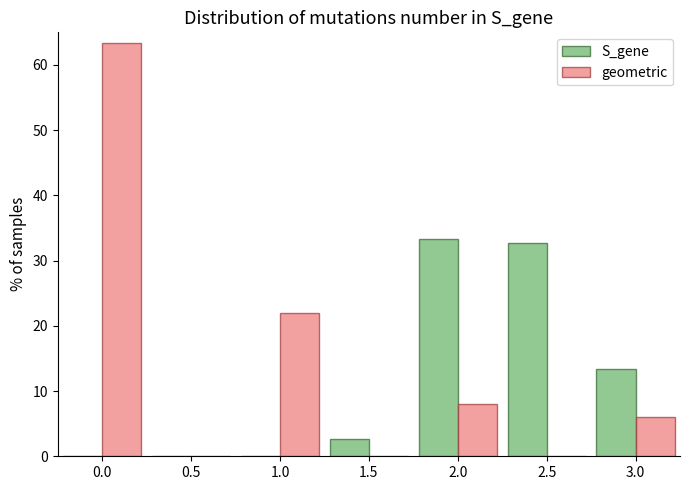

What is the height of the geometric bar covering 1.75 to 2.25 on the x-axis? The values are not printed on the chart, so give them approximately, as read against the axis.

8